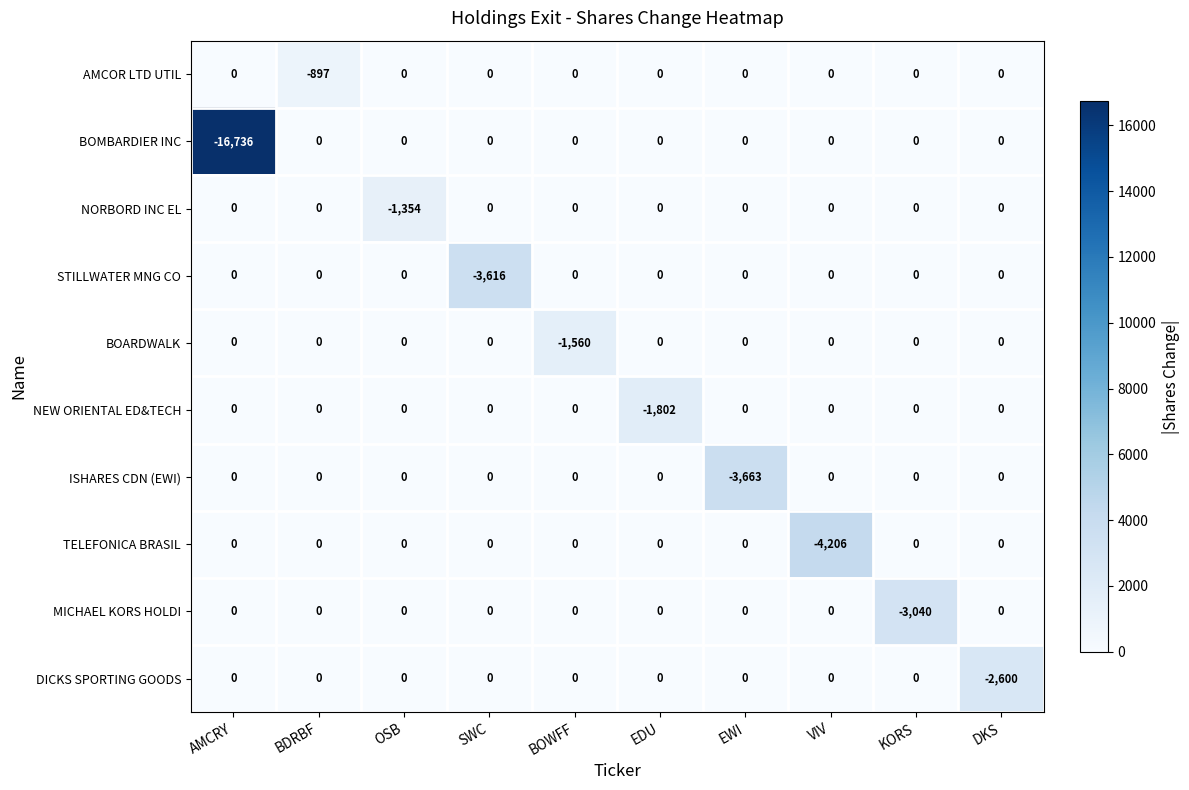

What is the total value across all series at DKS?

-2600